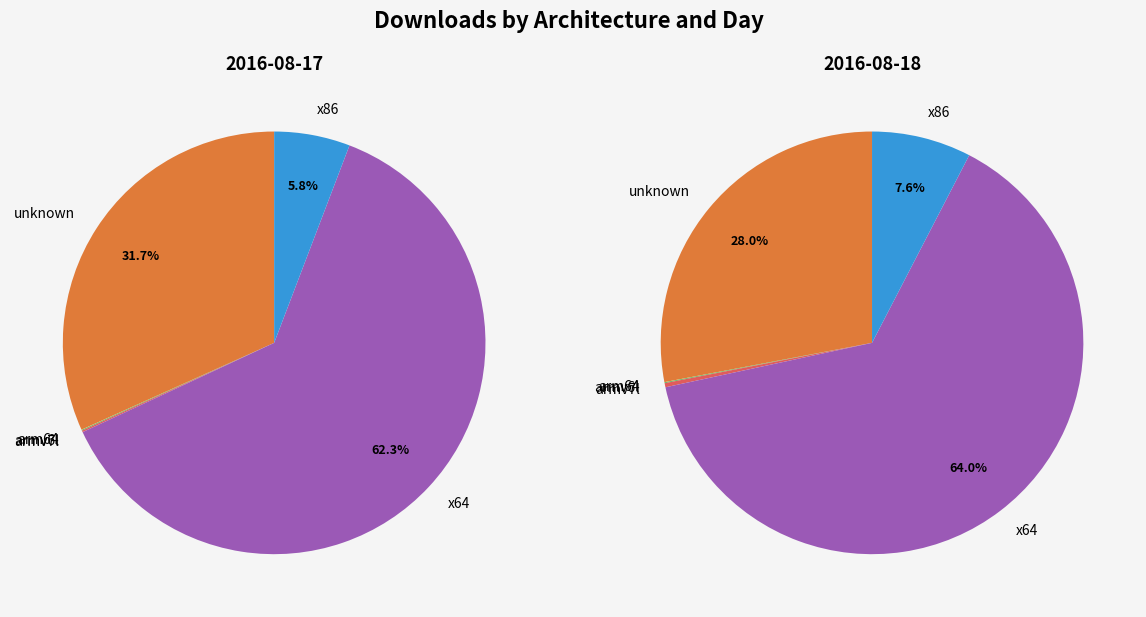

Which category accounts for the majority?

x64